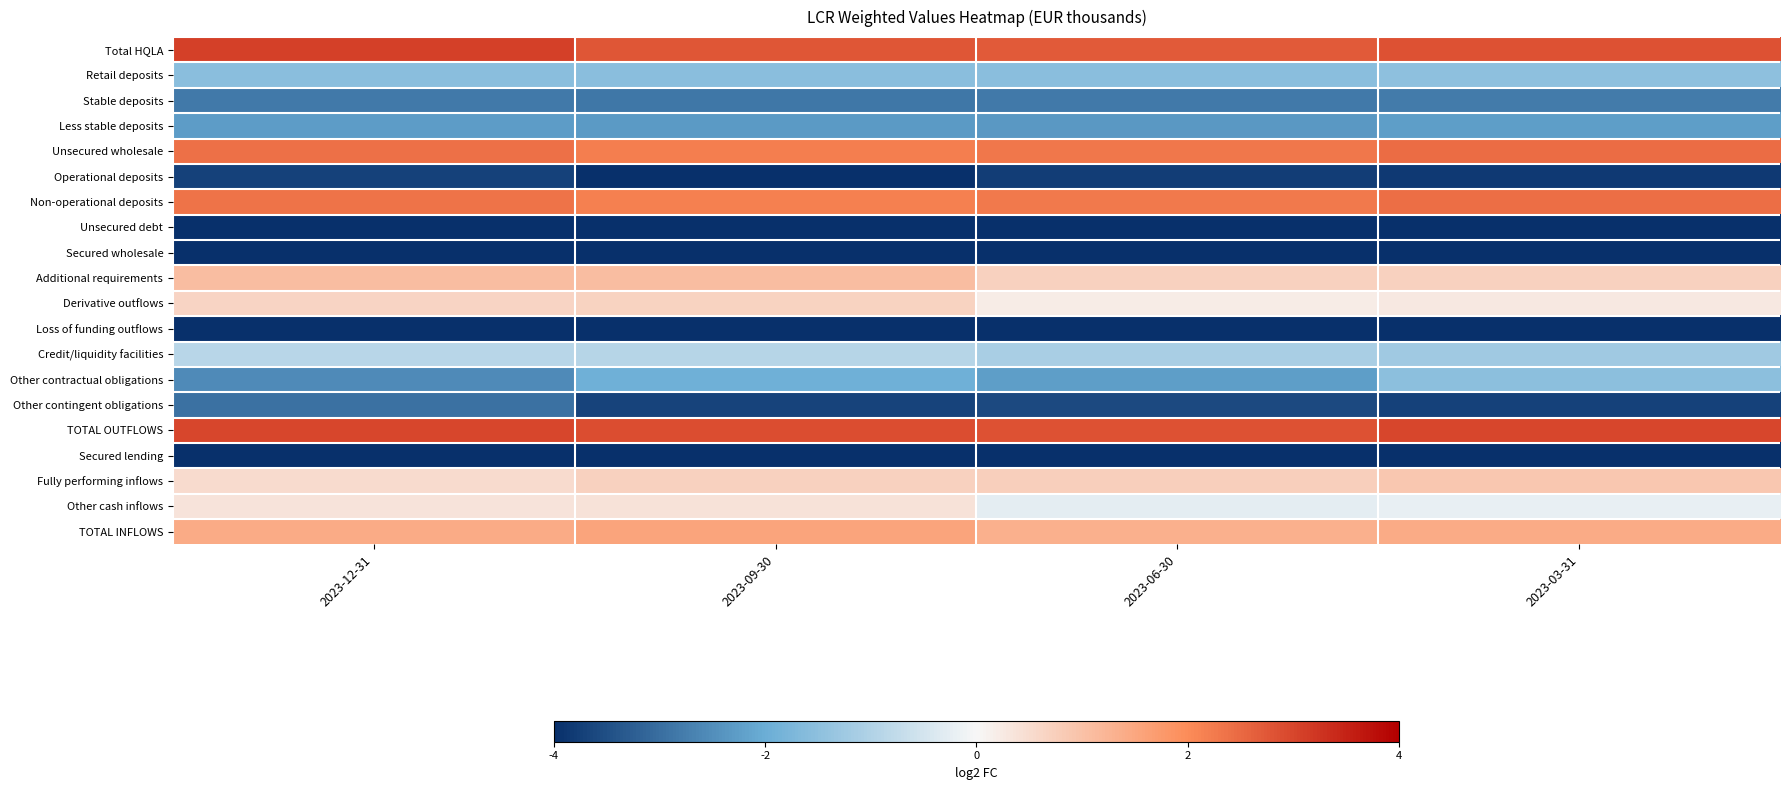

Reading left to right, transcribe all the data shown in this chart.

Total HQLA: 2023-12-31=3.1	2023-09-30=2.8	2023-06-30=2.7	2023-03-31=2.8
Retail deposits: 2023-12-31=-1.5	2023-09-30=-1.6	2023-06-30=-1.6	2023-03-31=-1.5
Stable deposits: 2023-12-31=-2.8	2023-09-30=-2.9	2023-06-30=-2.8	2023-03-31=-2.8
Less stable deposits: 2023-12-31=-2.3	2023-09-30=-2.3	2023-06-30=-2.3	2023-03-31=-2.2
Unsecured wholesale: 2023-12-31=2.4	2023-09-30=2.2	2023-06-30=2.3	2023-03-31=2.4
Operational deposits: 2023-12-31=-3.7	2023-09-30=-4.1	2023-06-30=-3.8	2023-03-31=-3.8
Non-operational deposits: 2023-12-31=2.4	2023-09-30=2.2	2023-06-30=2.3	2023-03-31=2.4
Unsecured debt: 2023-12-31=-6.9	2023-09-30=-7.9	2023-06-30=-8.1	2023-03-31=-8.2
Secured wholesale: 2023-12-31=-17.6	2023-09-30=-17.6	2023-06-30=-17.6	2023-03-31=-17.6
Additional requirements: 2023-12-31=1.1	2023-09-30=1.1	2023-06-30=0.7	2023-03-31=0.7
Derivative outflows: 2023-12-31=0.6	2023-09-30=0.7	2023-06-30=0.2	2023-03-31=0.3
Loss of funding outflows: 2023-12-31=-17.6	2023-09-30=-17.6	2023-06-30=-17.6	2023-03-31=-17.6
Credit/liquidity facilities: 2023-12-31=-0.9	2023-09-30=-0.9	2023-06-30=-1.1	2023-03-31=-1.2
Other contractual obligations: 2023-12-31=-2.5	2023-09-30=-1.9	2023-06-30=-2.2	2023-03-31=-1.5
Other contingent obligations: 2023-12-31=-2.9	2023-09-30=-3.7	2023-06-30=-3.6	2023-03-31=-3.7
TOTAL OUTFLOWS: 2023-12-31=3.0	2023-09-30=2.9	2023-06-30=2.8	2023-03-31=3.0
Secured lending: 2023-12-31=-17.6	2023-09-30=-17.6	2023-06-30=-17.6	2023-03-31=-17.6
Fully performing inflows: 2023-12-31=0.5	2023-09-30=0.7	2023-06-30=0.7	2023-03-31=0.9
Other cash inflows: 2023-12-31=0.4	2023-09-30=0.4	2023-06-30=-0.3	2023-03-31=-0.2
TOTAL INFLOWS: 2023-12-31=1.4	2023-09-30=1.5	2023-06-30=1.3	2023-03-31=1.4